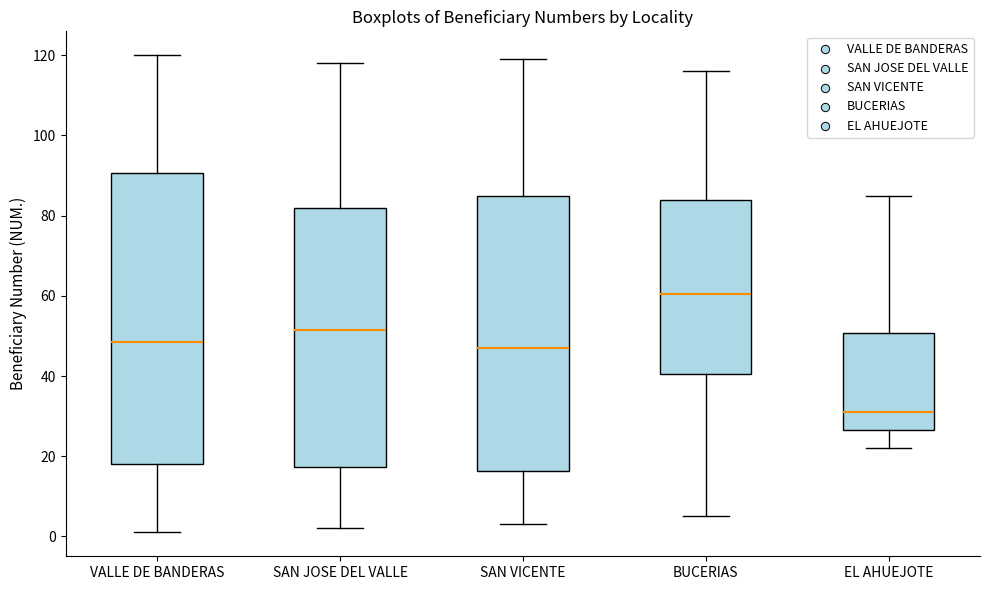

Where is the upper edge of the box for VALLE DE BANDERAS on the y-axis? The values are not printed on the chart, so give them approximately, as read against the axis.

90